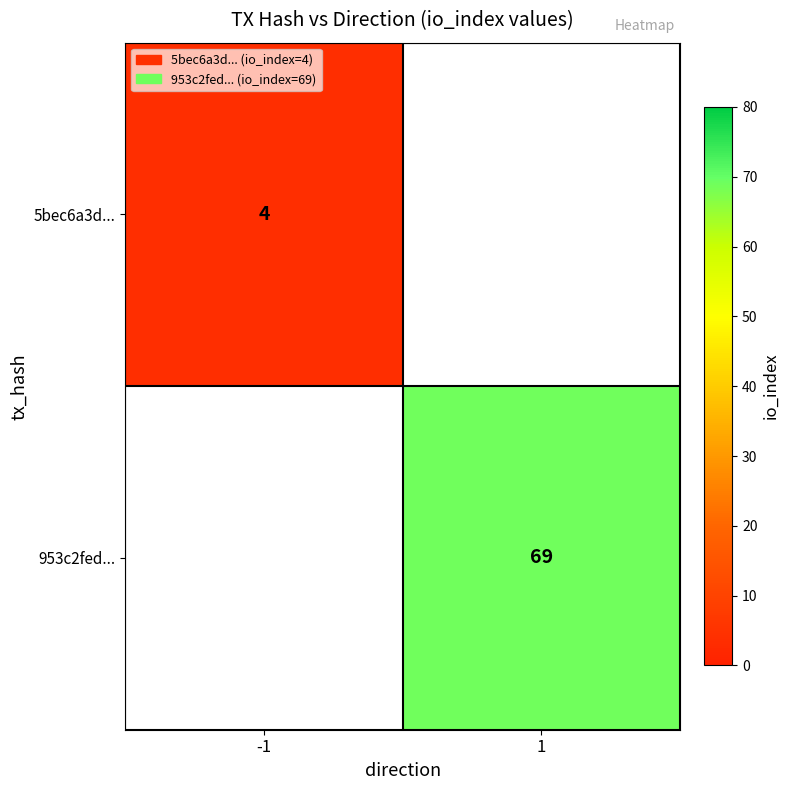

The 5bec6a3d... series shows 2.0 at -1. True or false?

False